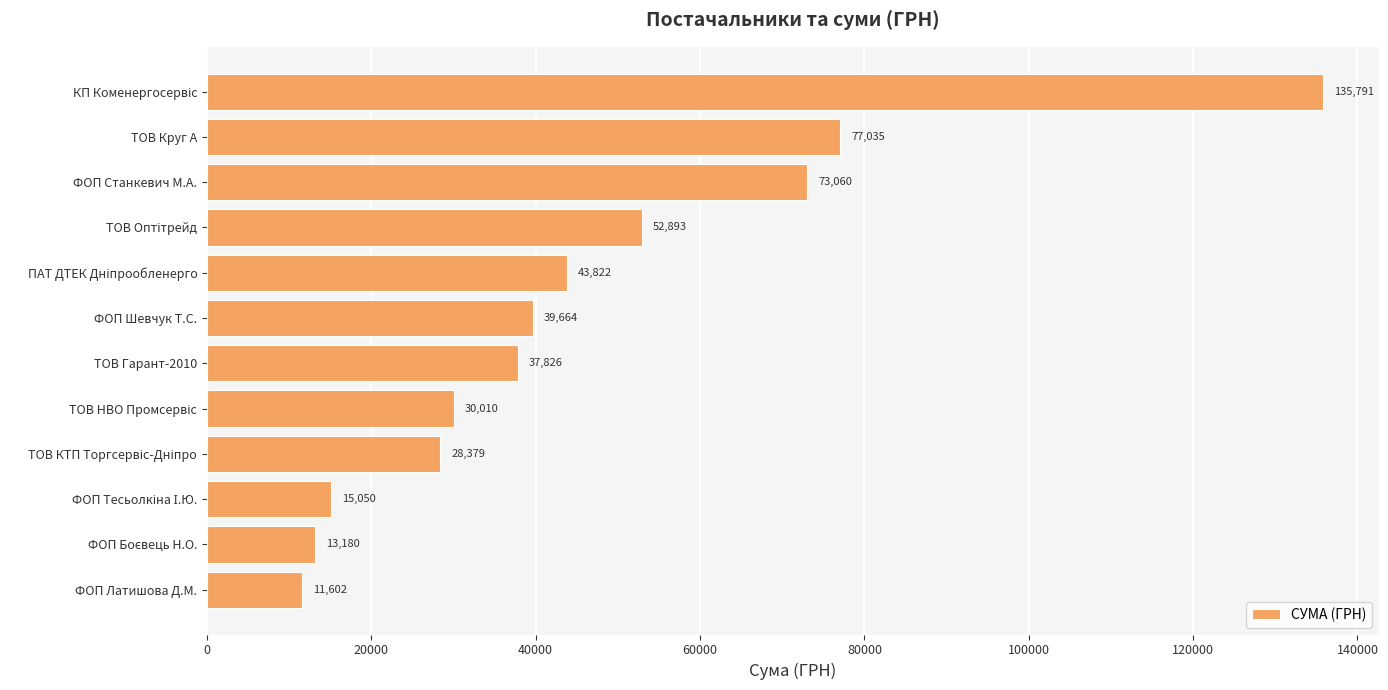

The chart shows a value of 11602.0 at ФОП Латишова Д.М.. True or false?

True